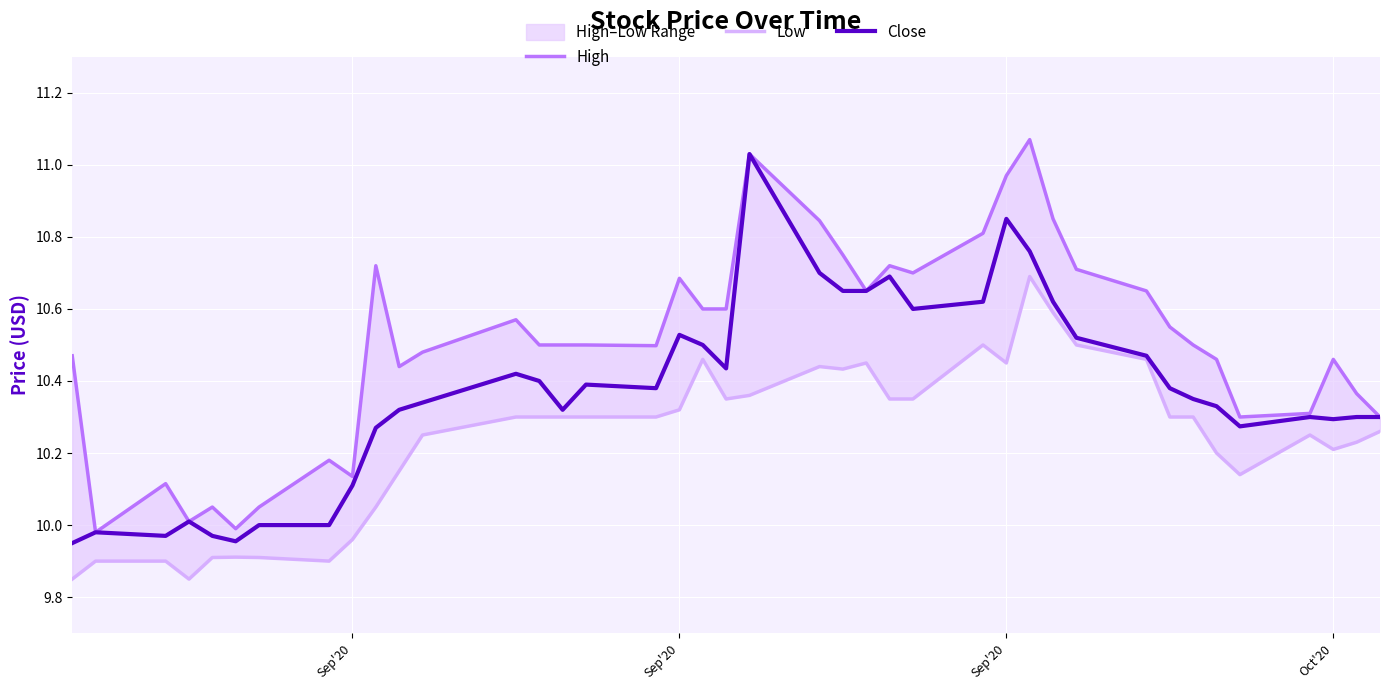

What is the maximum value for Close?

11.0